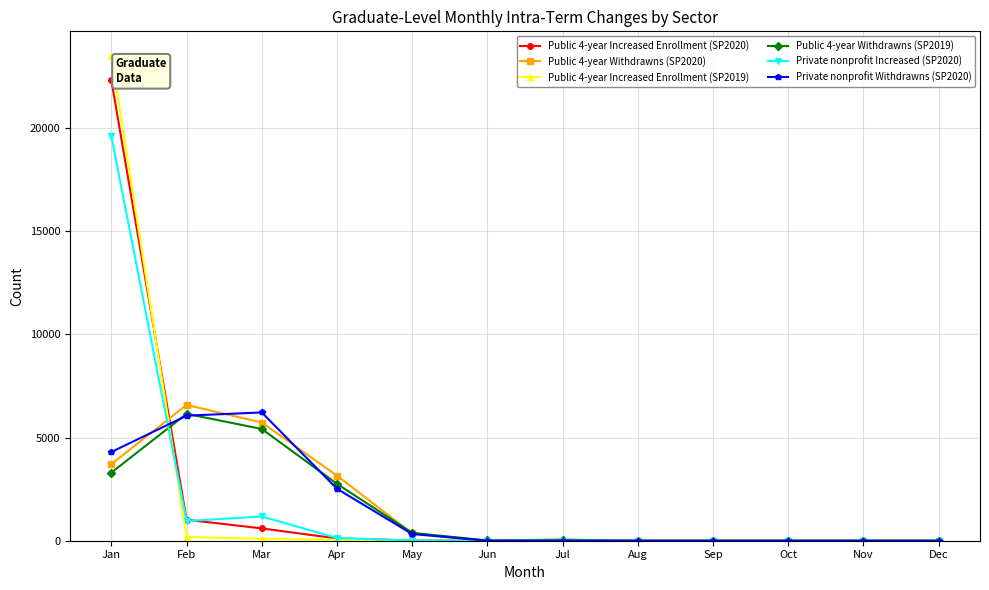

Is the value of Private nonprofit Increased (SP2020) at Jan greater than the value of Public 4-year Increased Enrollment (SP2020) at May?

Yes